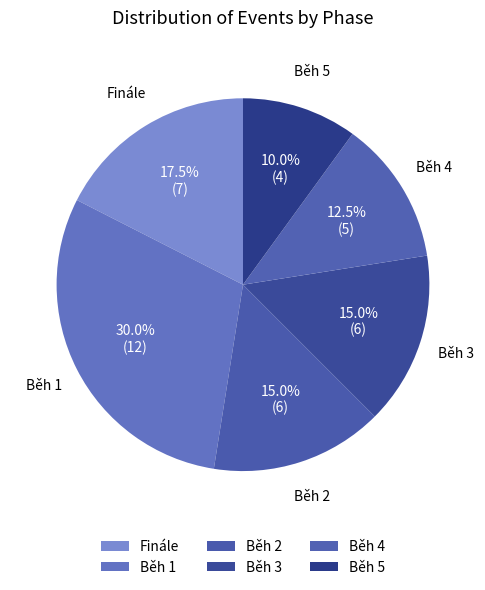

True or false: Běh 4 accounts for 22% of the total.

False